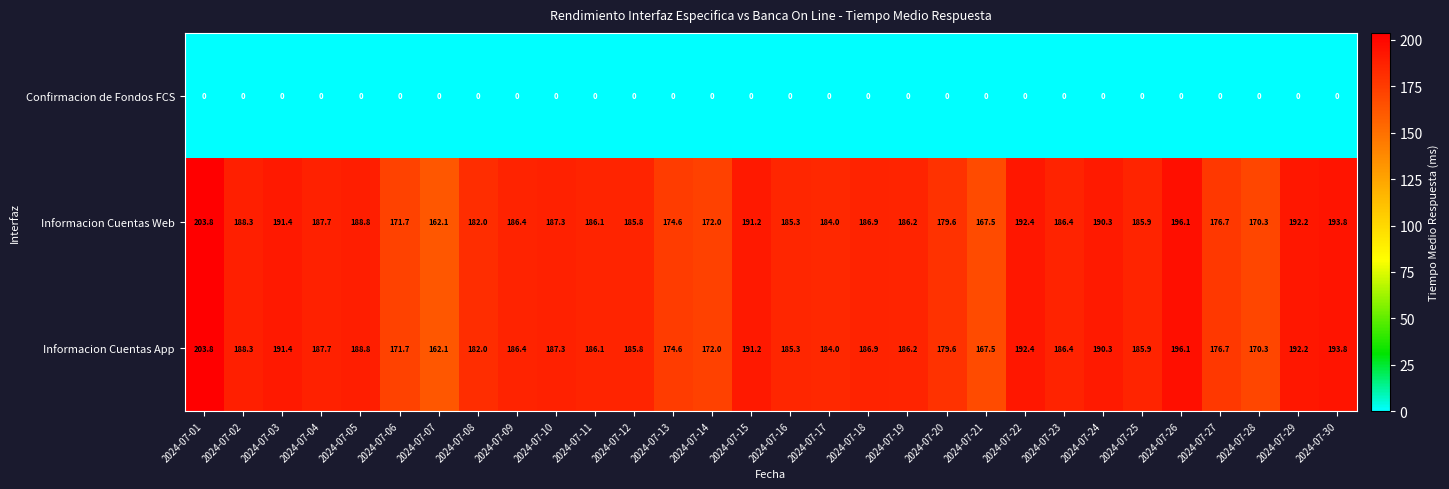

At how many categories does at least one series exceed 48?

30